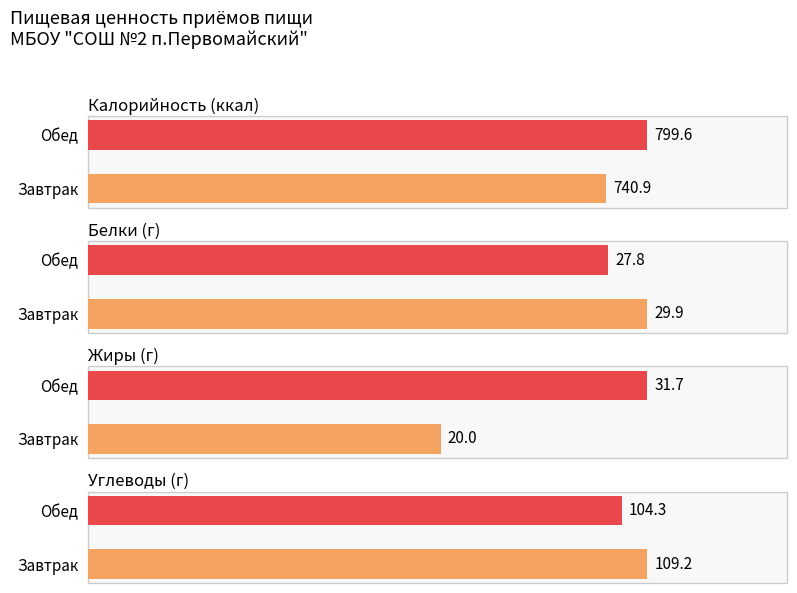

Read the Белки value at Обед.

27.8